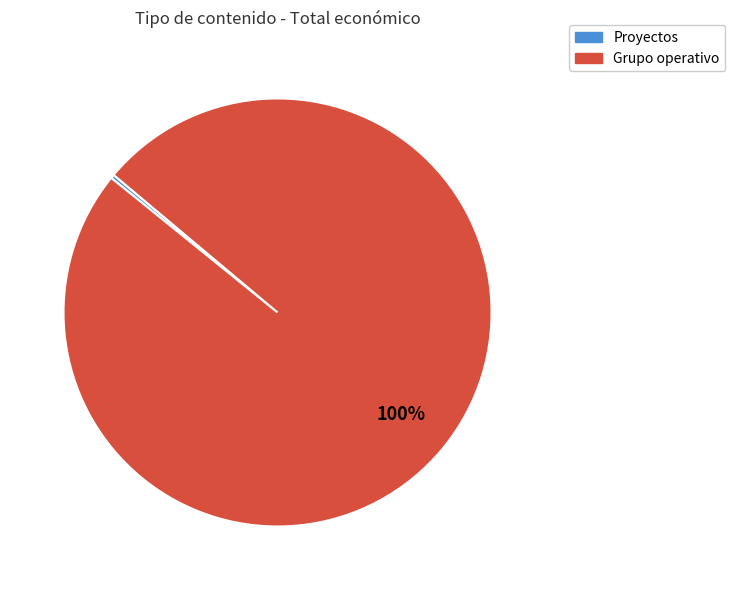

To the nearest percent, what is the average slice percentage?

50%